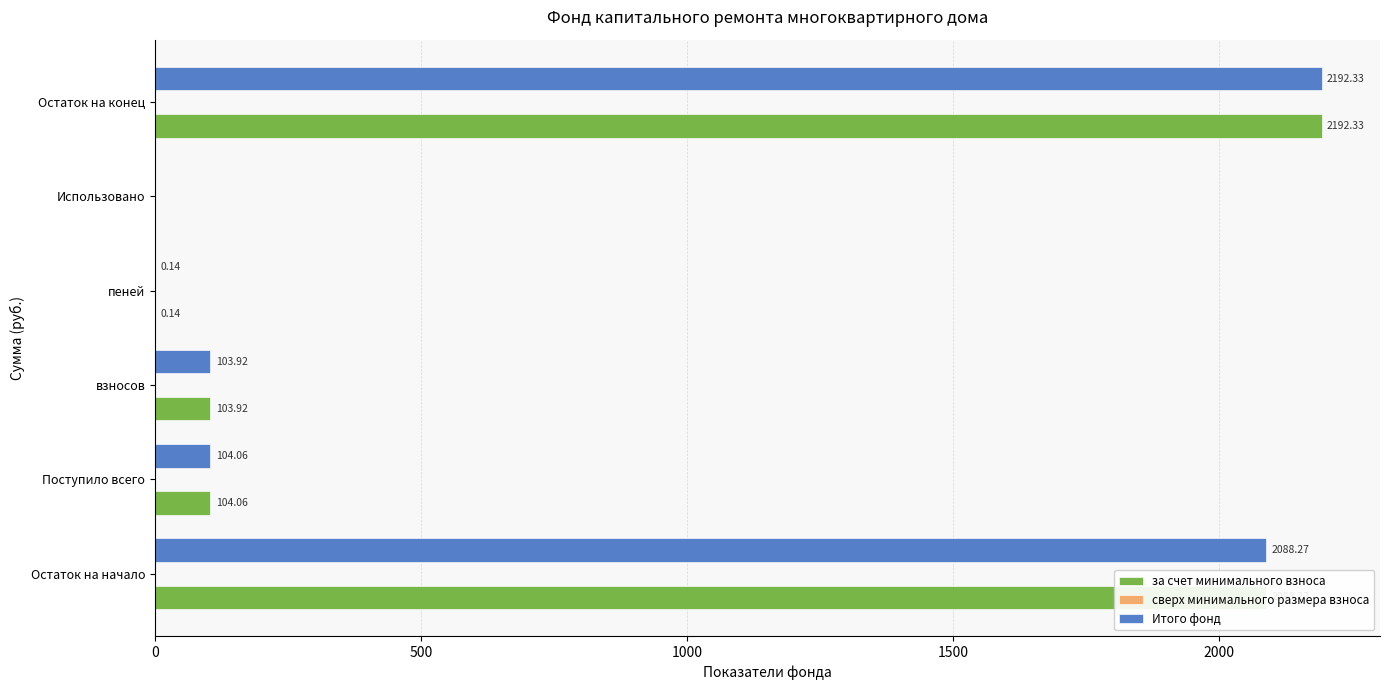

At which label is за счет минимального взноса closest to 1096?

Поступило всего